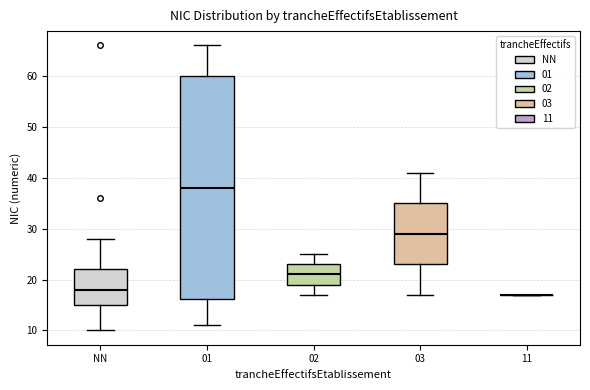

Comparing the boxes themselves (not the whiskers), which one is the tallest?

01